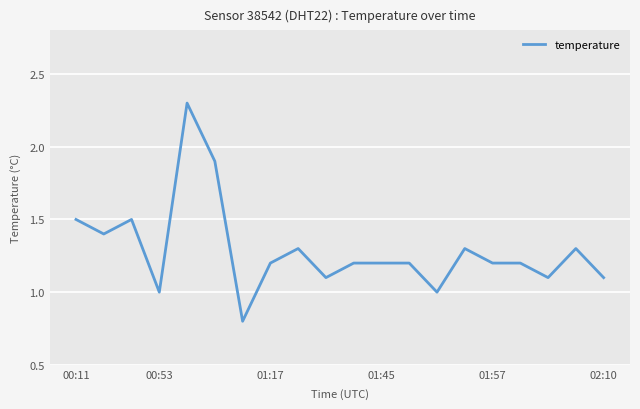

What is the maximum value shown in the chart?

2.3